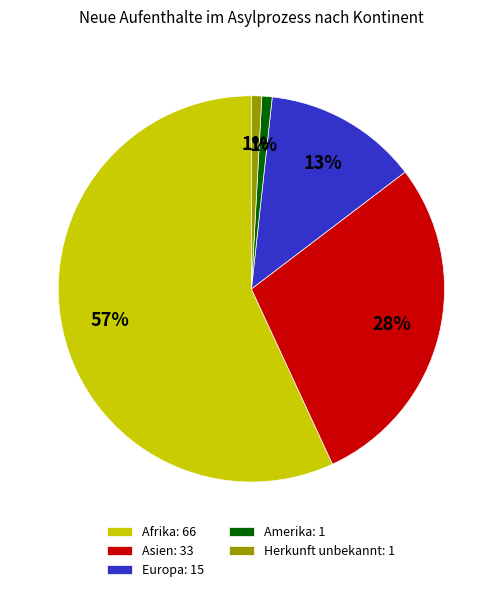

How many segments does this pie chart have?

5